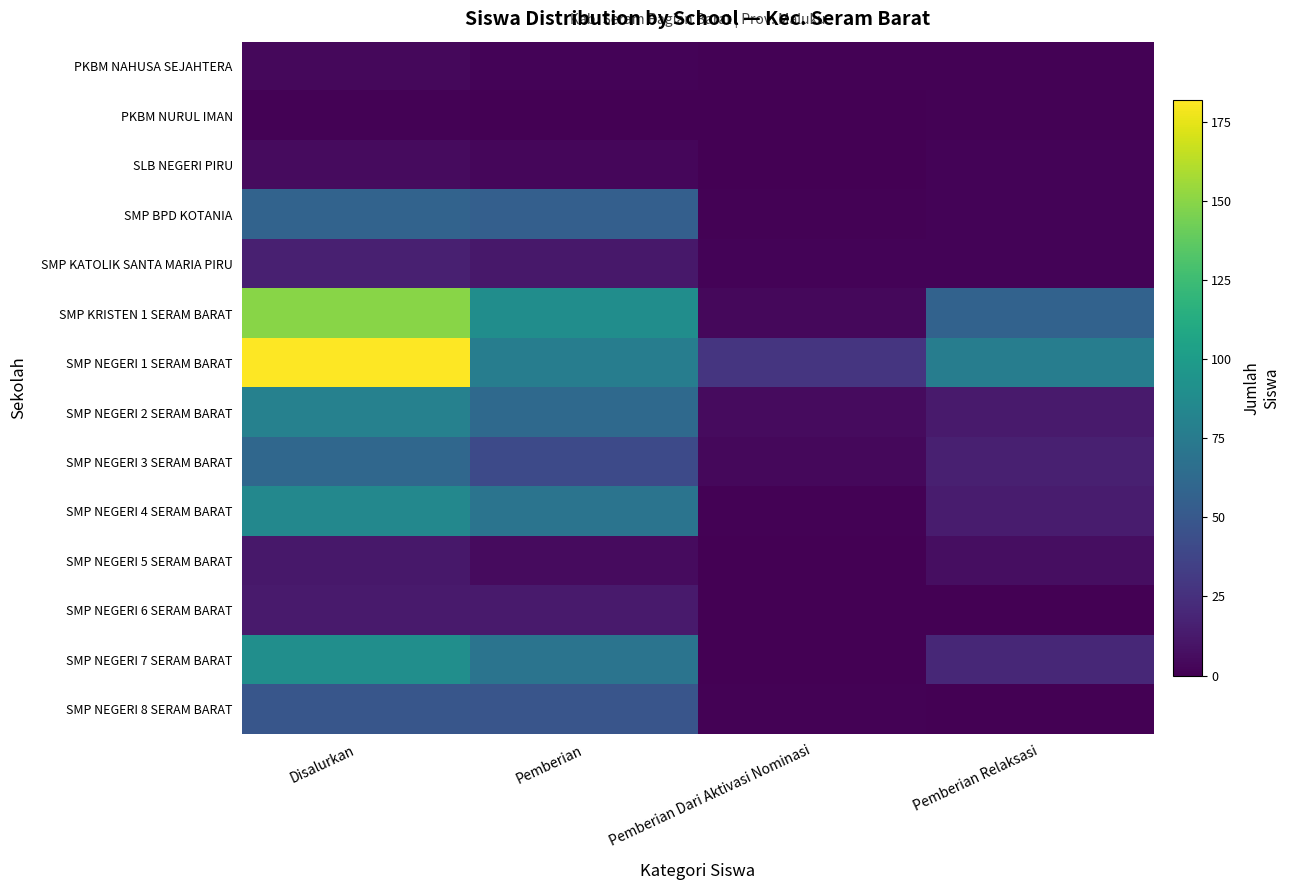

What is the difference between the highest and lowest values at Pemberian Dari Aktivasi Nominasi?

28